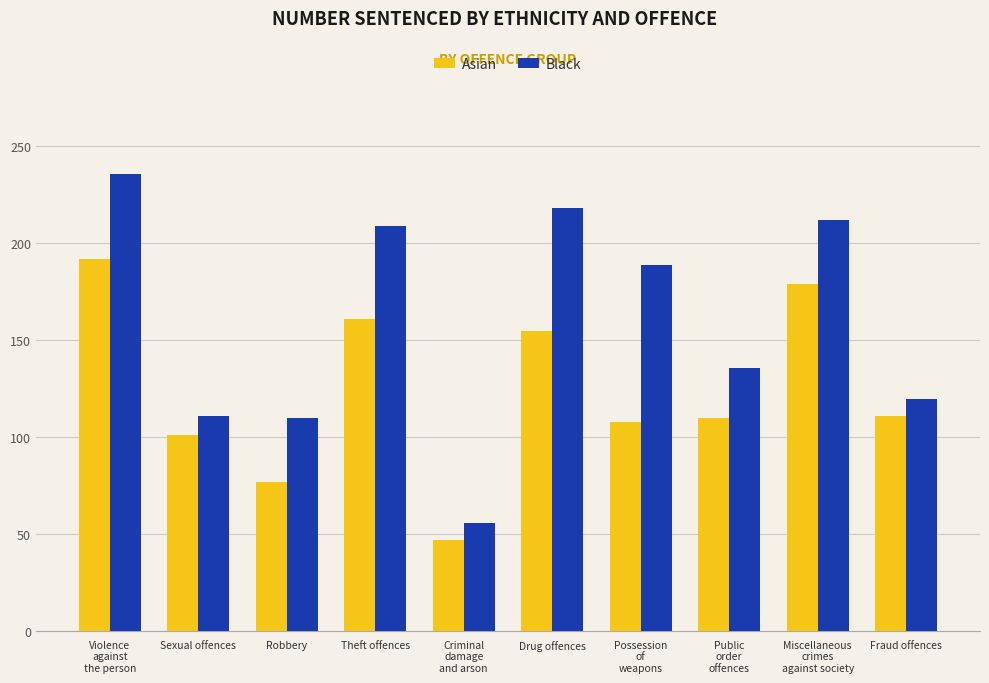

Which series changed the most between Violence
against
the person and Robbery?

Black